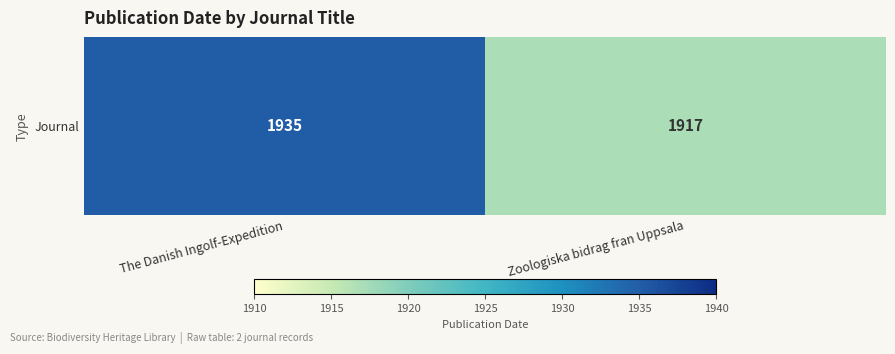

Approximately how many times larger is the value at The Danish Ingolf-Expedition compared to Zoologiska bidrag fran Uppsala?

1.0